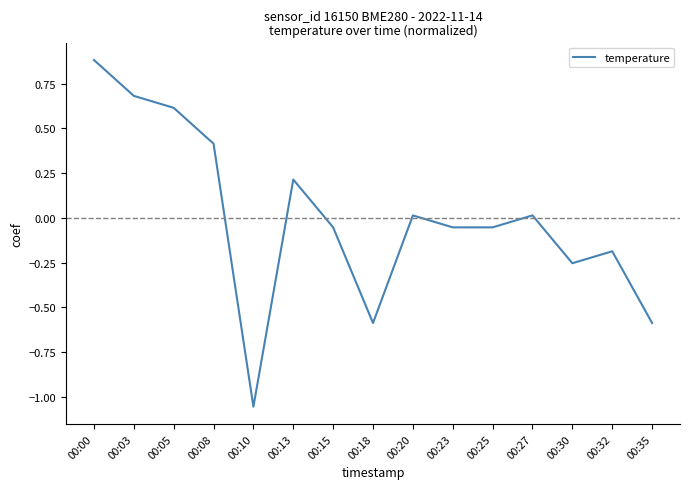

The value at 00:05 is 0.2. True or false?

False